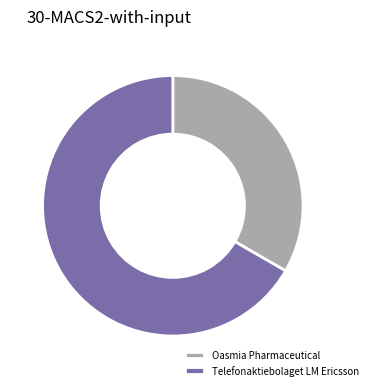

What is the largest slice in the pie chart?

Telefonaktiebolaget LM Ericsson